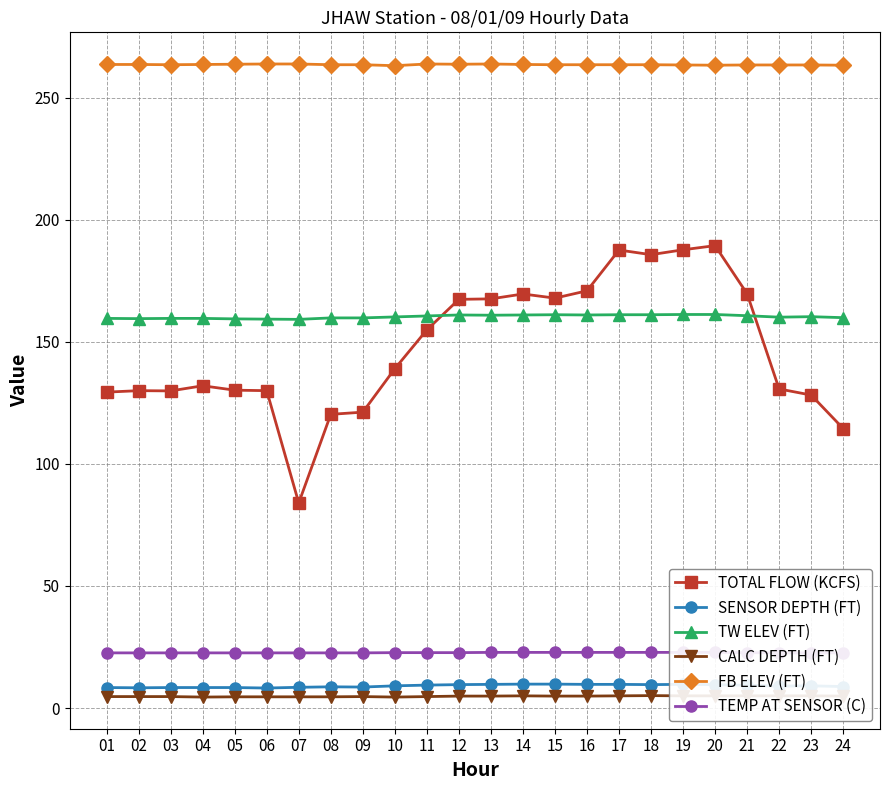

Reading left to right, transcribe all the data shown in this chart.

TOTAL FLOW (KCFS): 01=129.4	02=130.0	03=129.9	04=132.0	05=130.2	06=130.0	07=84.0	08=120.3	09=121.2	10=139.0	11=154.9	12=167.4	13=167.6	14=169.6	15=167.9	16=170.9	17=187.6	18=185.7	19=187.7	20=189.4	21=169.7	22=130.7	23=128.2	24=114.5
SENSOR DEPTH (FT): 01=8.4	02=8.3	03=8.4	04=8.4	05=8.4	06=8.2	07=8.5	08=8.7	09=8.6	10=9.1	11=9.4	12=9.6	13=9.7	14=9.8	15=9.8	16=9.7	17=9.7	18=9.6	19=9.7	20=9.6	21=9.3	22=9.0	23=9.1	24=8.8
TW ELEV (FT): 01=159.6	02=159.5	03=159.6	04=159.6	05=159.4	06=159.3	07=159.2	08=159.8	09=159.8	10=160.2	11=160.6	12=161.0	13=160.9	14=161.0	15=161.1	16=161.0	17=161.1	18=161.1	19=161.2	20=161.2	21=160.7	22=160.1	23=160.3	24=159.9
CALC DEPTH (FT): 01=4.7	02=4.7	03=4.7	04=4.5	05=4.6	06=4.6	07=4.6	08=4.6	09=4.7	10=4.5	11=4.7	12=4.9	13=4.9	14=5.0	15=4.9	16=4.9	17=5.0	18=5.1	19=5.0	20=5.0	21=5.0	22=5.0	23=5.0	24=4.9
FB ELEV (FT): 01=263.6	02=263.6	03=263.5	04=263.6	05=263.7	06=263.8	07=263.8	08=263.5	09=263.5	10=263.1	11=263.8	12=263.7	13=263.8	14=263.6	15=263.5	16=263.5	17=263.5	18=263.5	19=263.4	20=263.3	21=263.4	22=263.4	23=263.4	24=263.3
TEMP AT SENSOR (C): 01=22.6	02=22.6	03=22.6	04=22.6	05=22.6	06=22.6	07=22.6	08=22.6	09=22.6	10=22.7	11=22.7	12=22.7	13=22.8	14=22.8	15=22.8	16=22.8	17=22.8	18=22.8	19=22.8	20=22.8	21=22.7	22=22.6	23=22.6	24=22.6